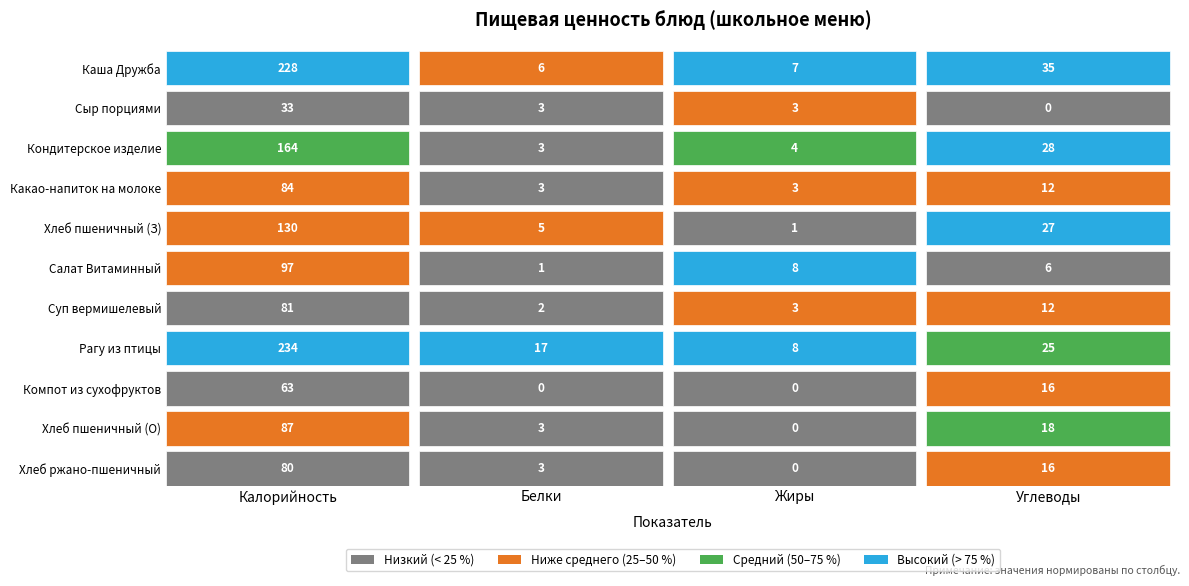

At which category is the sum across all series the highest?

Калорийность